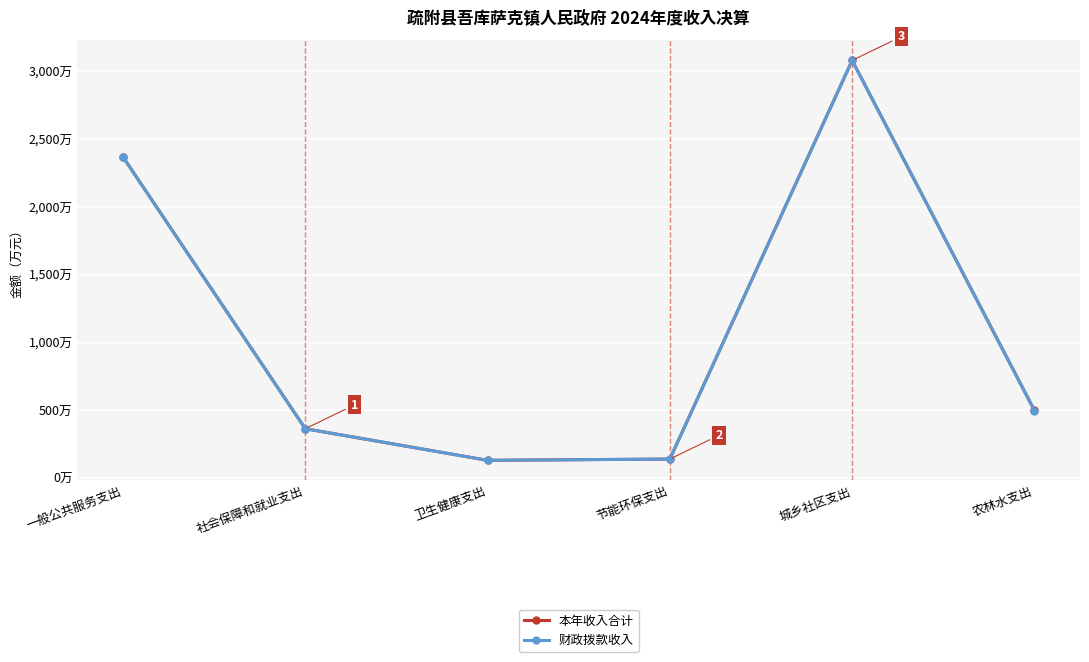

At which label does 财政拨款收入 first exceed 497?

一般公共服务支出